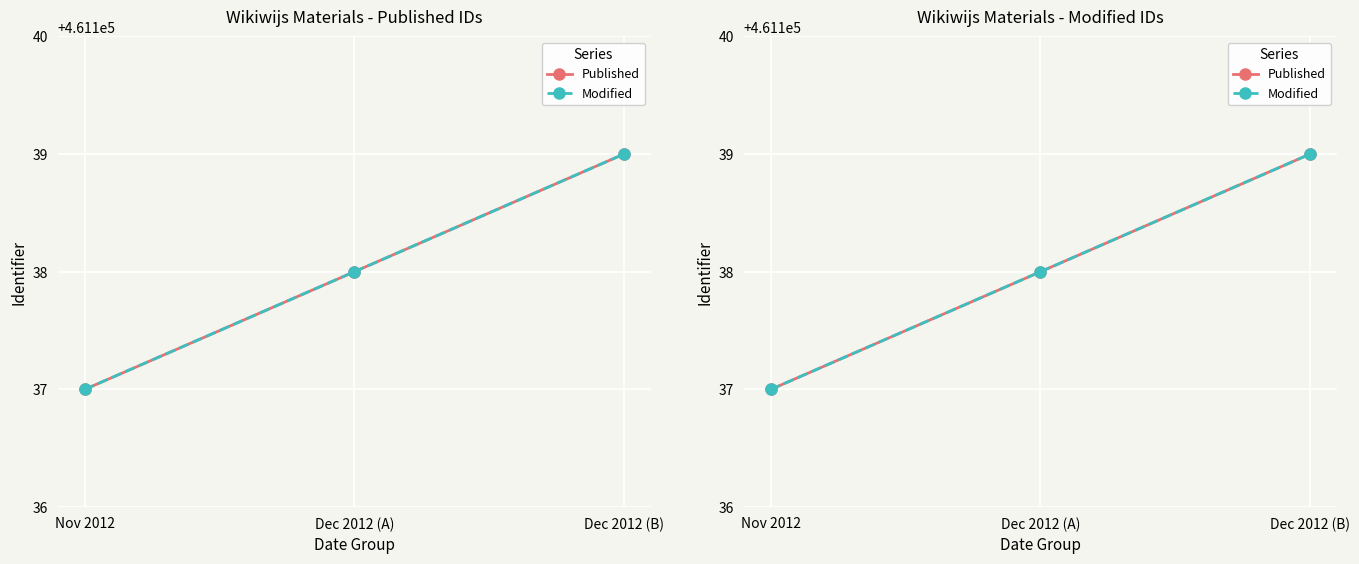

Is it true that Published equals 171836 at Nov 2012?

False